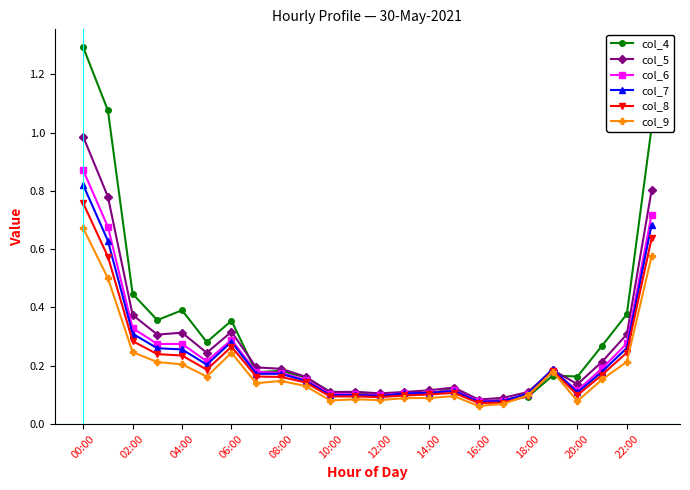

List the series in order of their peak value, lowest first.

col_9, col_8, col_7, col_6, col_5, col_4